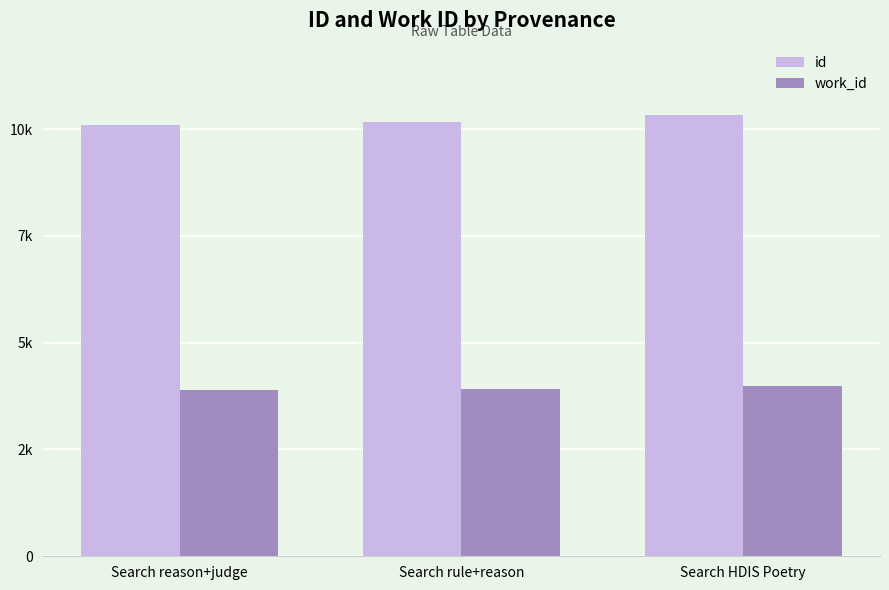

What is the sum of the id values at Search HDIS Poetry and Search reason+judge?

20407